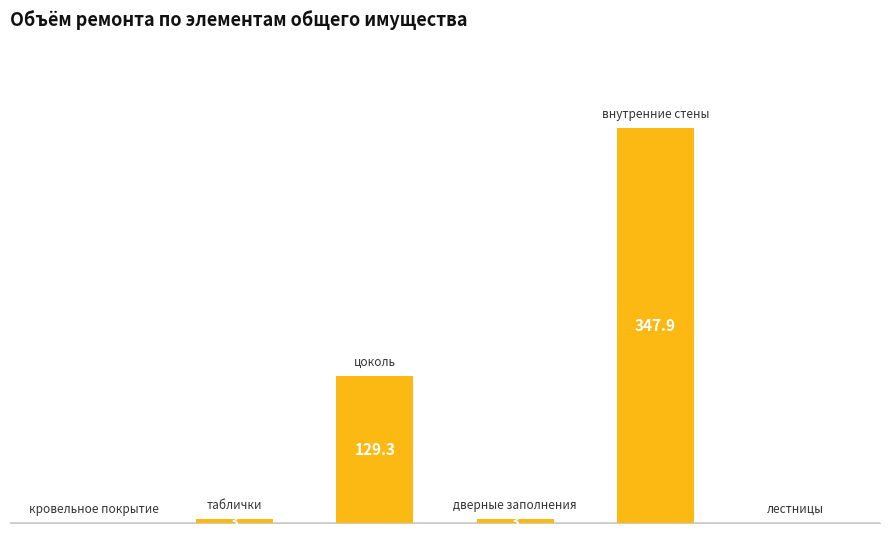

Rank the categories by value from highest to lowest.

4, 2, 1, 3, 0, 5